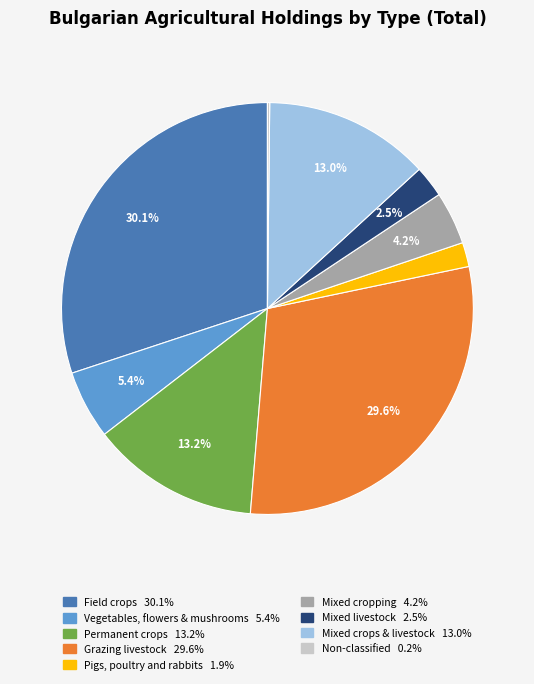

Approximately how many times larger is the value at Field crops compared to Mixed crops & livestock?

2.3